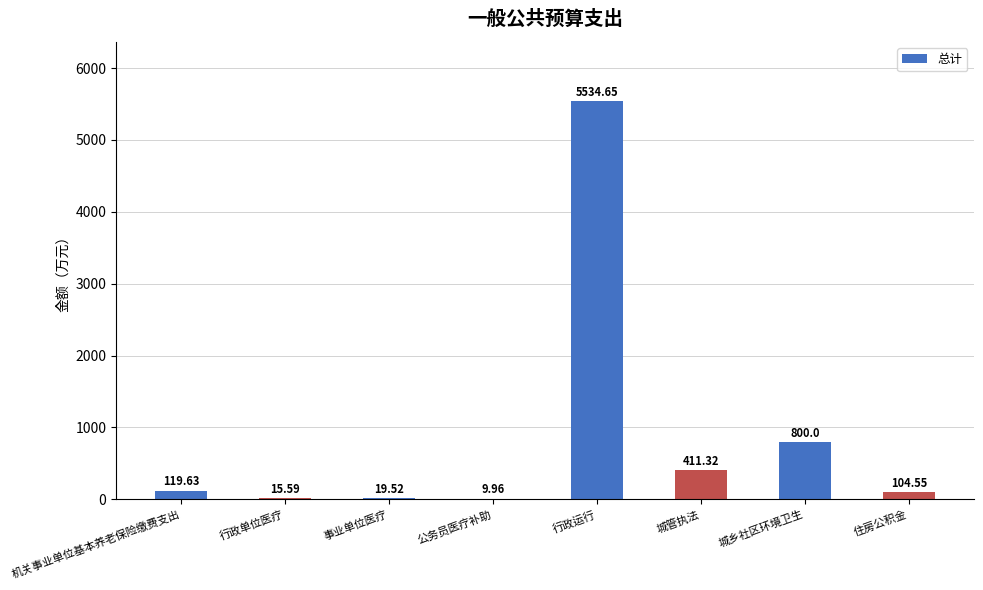

What is the sum of the values at 公务员医疗补助 and 城管执法?

421.3